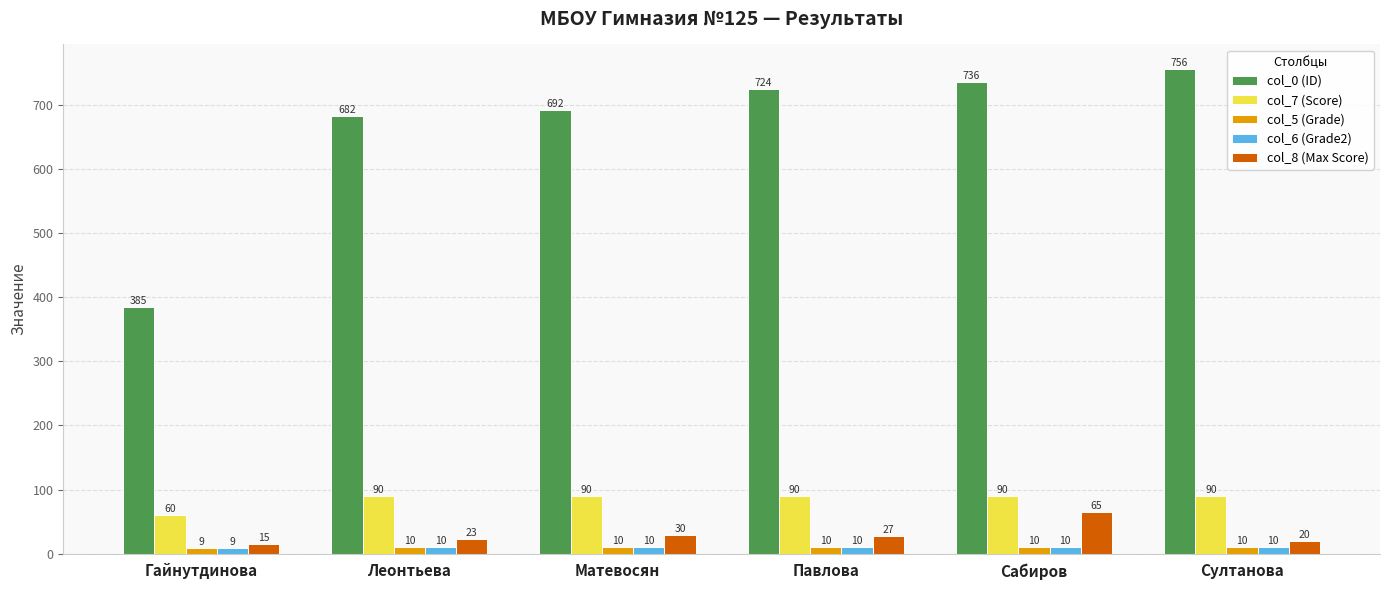

At which category is the sum across all series the highest?

Сабиров